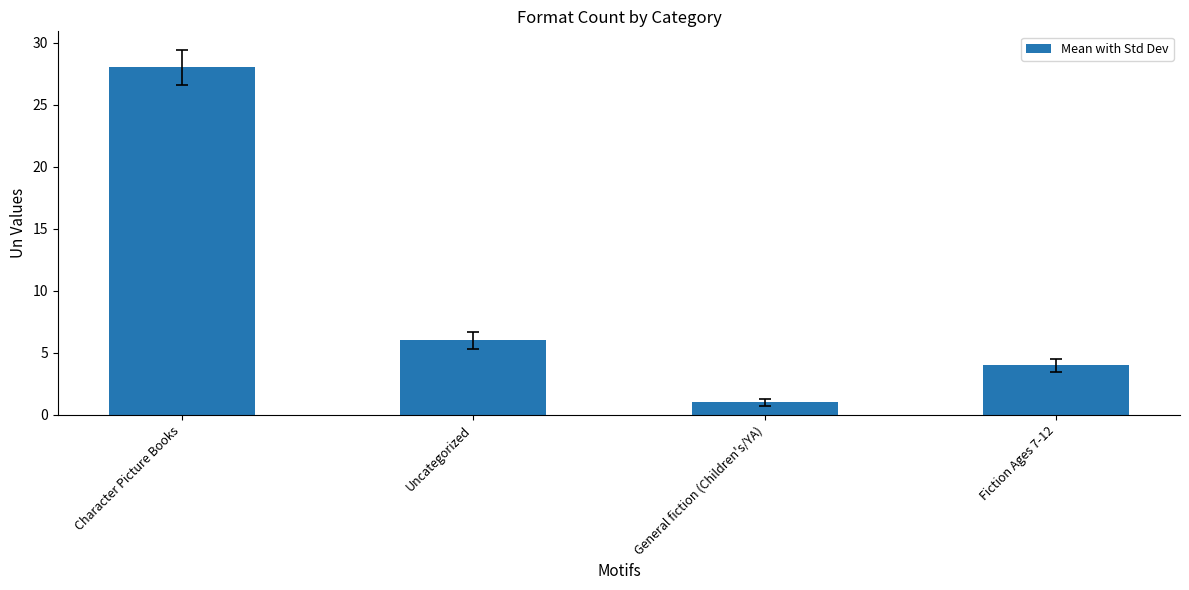

What is the label of the 1st bar from the right?

Fiction Ages 7-12